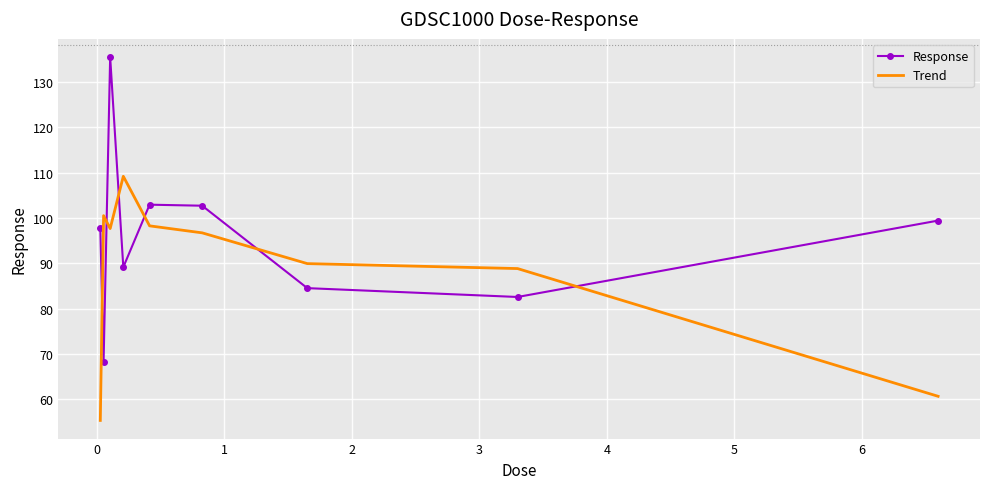

True or false: Response and Trend intersect in this chart.

True